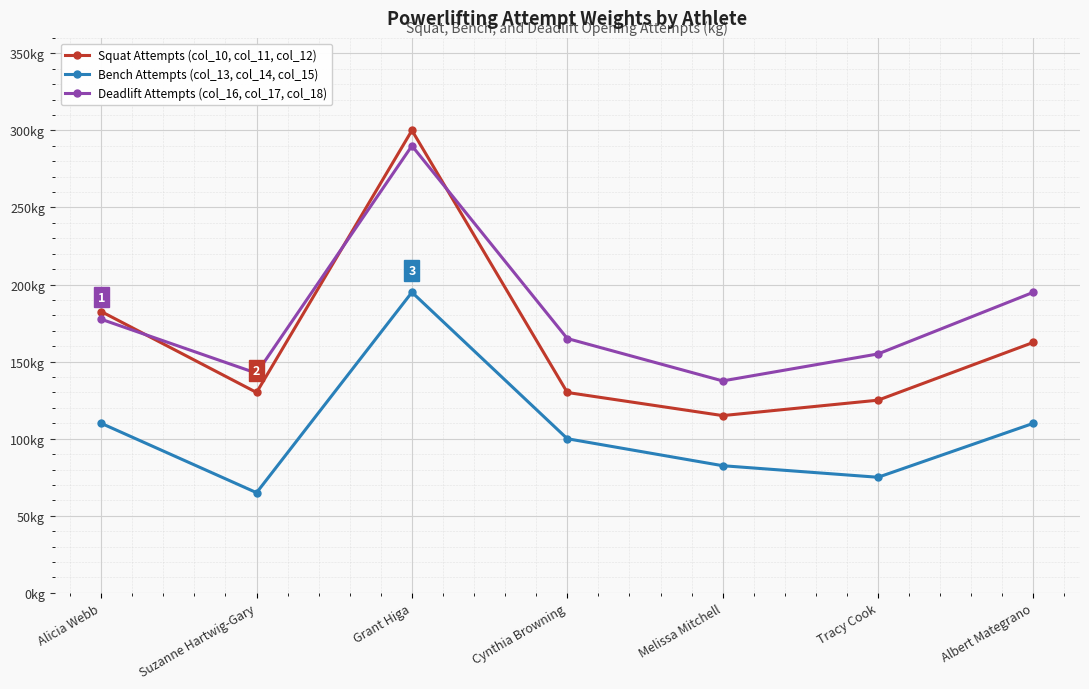

Which category has the lowest value in the Deadlift Attempts (col_16, col_17, col_18) series?

Melissa Mitchell